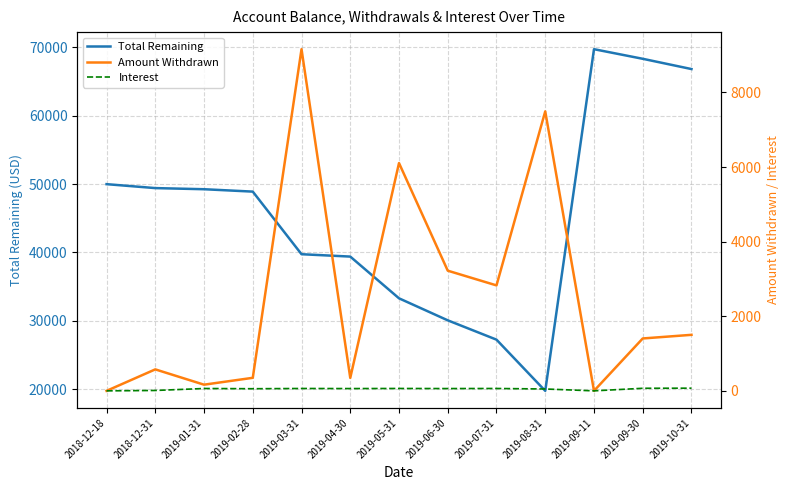

What are all the series names shown in the legend?

Total Remaining, Amount Withdrawn, Interest